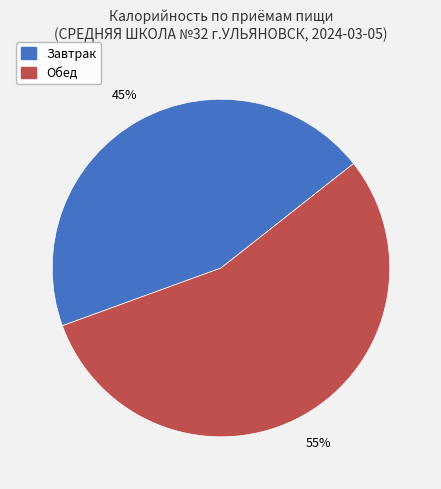

The Завтрак slice represents 45% of the pie. True or false?

True